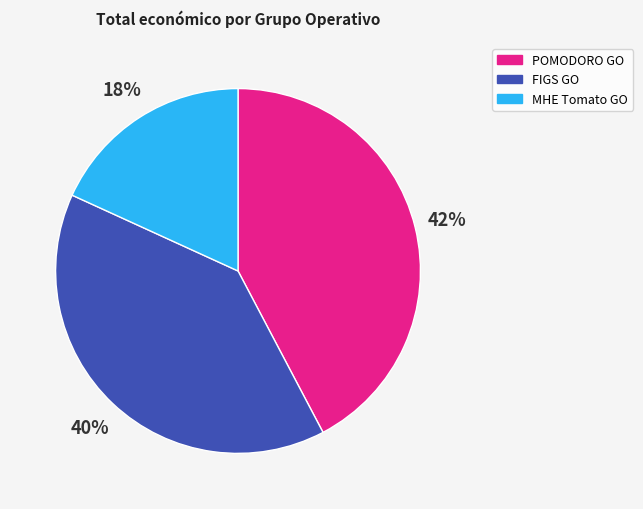

To the nearest percent, what is the average slice percentage?

33%